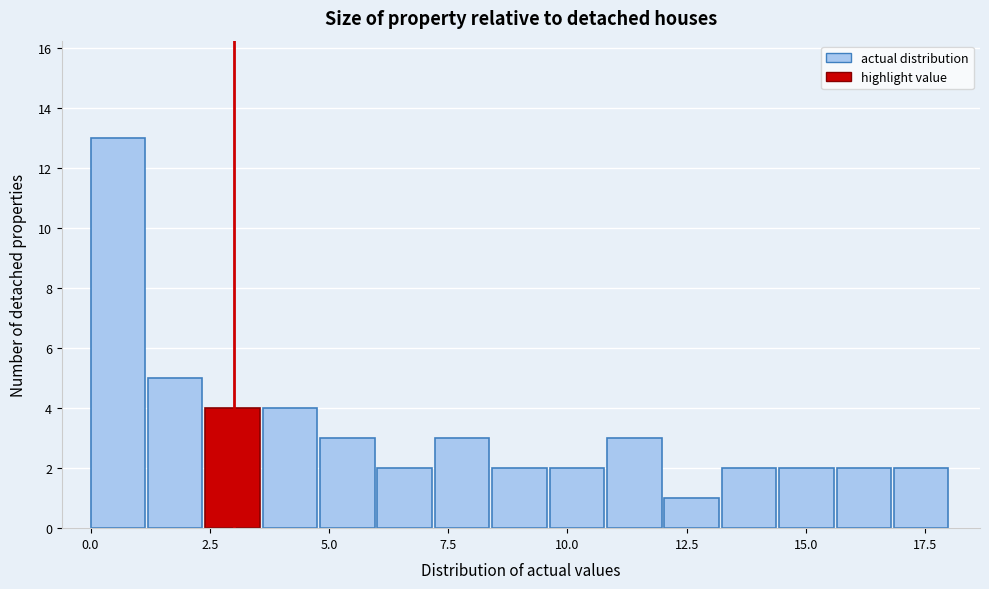

Around what value on the x-axis is the tallest bar? Give the approximate position of its centre, as read against the axis.

0.5